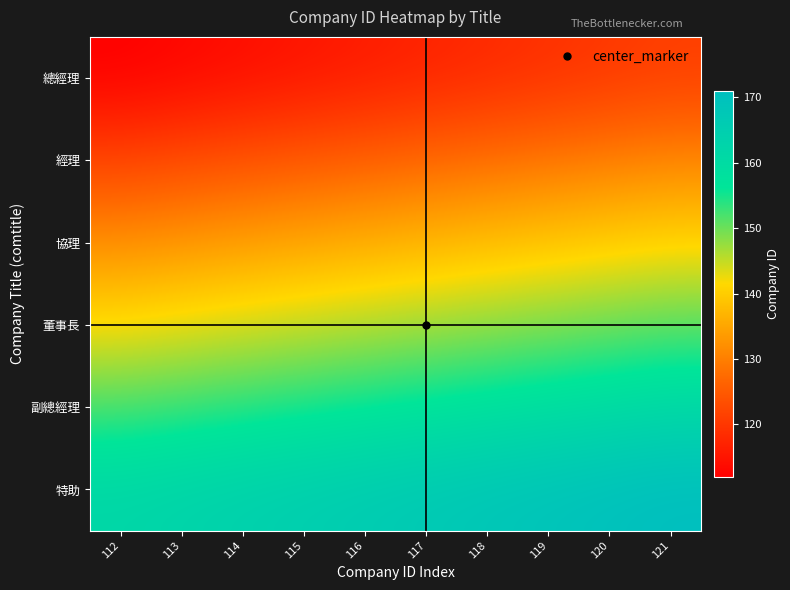

Reading left to right, what are all the values shown in this chart?

總經理: 112=112	113=113	114=114	115=115	116=116	117=117	118=118	119=119	120=120	121=121
經理: 112=122	113=123	114=124	115=125	116=126	117=127	118=128	119=129	120=130	121=131
協理: 112=132	113=133	114=134	115=135	116=136	117=137	118=138	119=139	120=140	121=141
董事長: 112=142	113=143	114=144	115=145	116=146	117=147	118=148	119=149	120=150	121=151
副總經理: 112=152	113=153	114=154	115=155	116=156	117=157	118=158	119=159	120=160	121=161
特助: 112=162	113=163	114=164	115=165	116=166	117=167	118=168	119=169	120=170	121=171